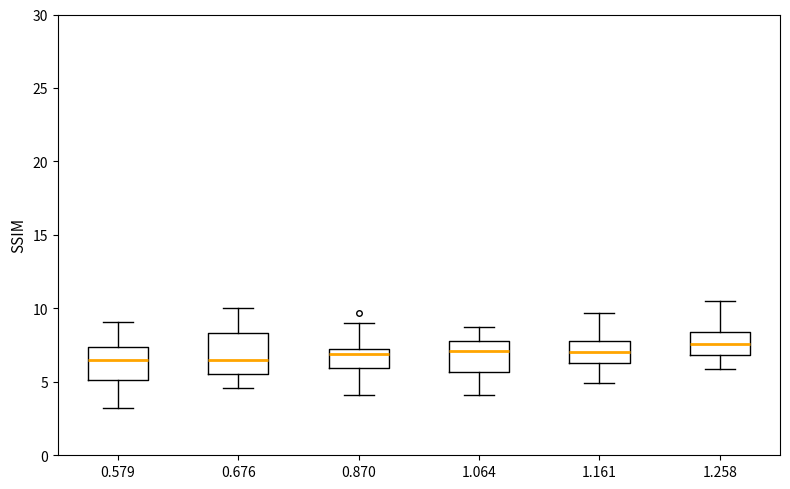

Reading left to right, transcribe this box plot: for each box, give where its median line is, the range the box spans, and where its two whiskers end, as read against the y-axis. The values are not printed on the chart, so give them approximately, as read against the axis.

0.579: median 6.5, box 5.0 to 7.5, whiskers 3.0 to 9.0
0.676: median 6.5, box 5.5 to 8.5, whiskers 4.5 to 10.0
0.870: median 7.0, box 6.0 to 7.5, whiskers 4.0 to 9.0
1.064: median 7.0, box 5.5 to 8.0, whiskers 4.0 to 8.5
1.161: median 7.0, box 6.5 to 8.0, whiskers 5.0 to 9.5
1.258: median 7.5, box 7.0 to 8.5, whiskers 6.0 to 10.5